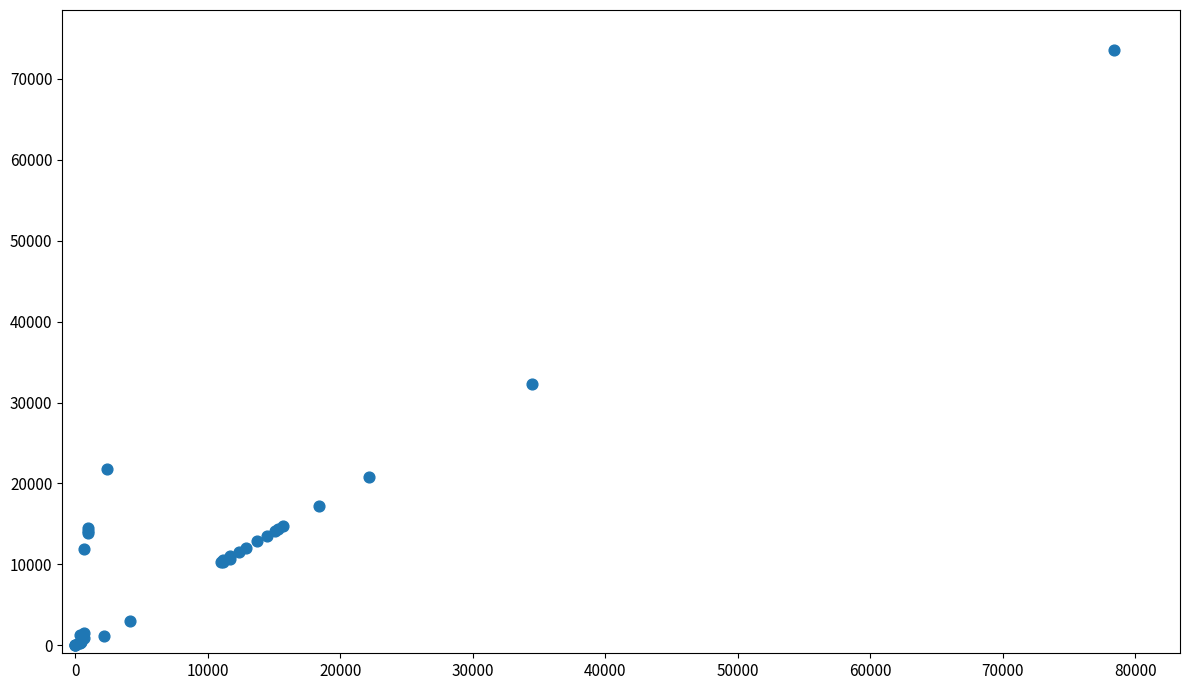

What Y value in the scatter plot is closest to 36760?

32305.4